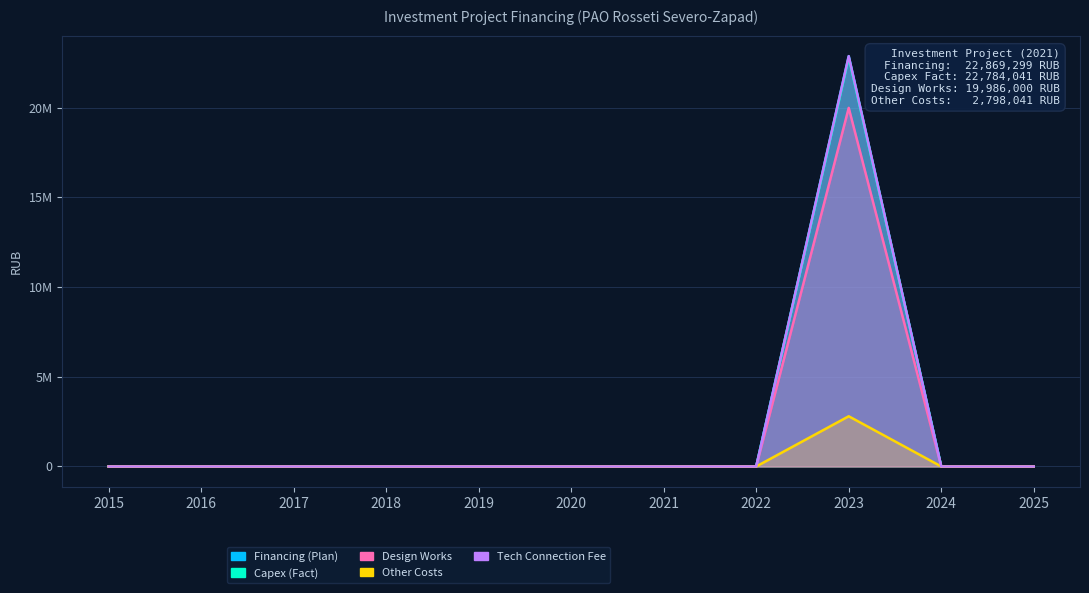

Rank the series at 2025 from lowest to highest value.

Financing (Plan), Capex (Fact), Design Works, Other Costs, Tech Connection Fee